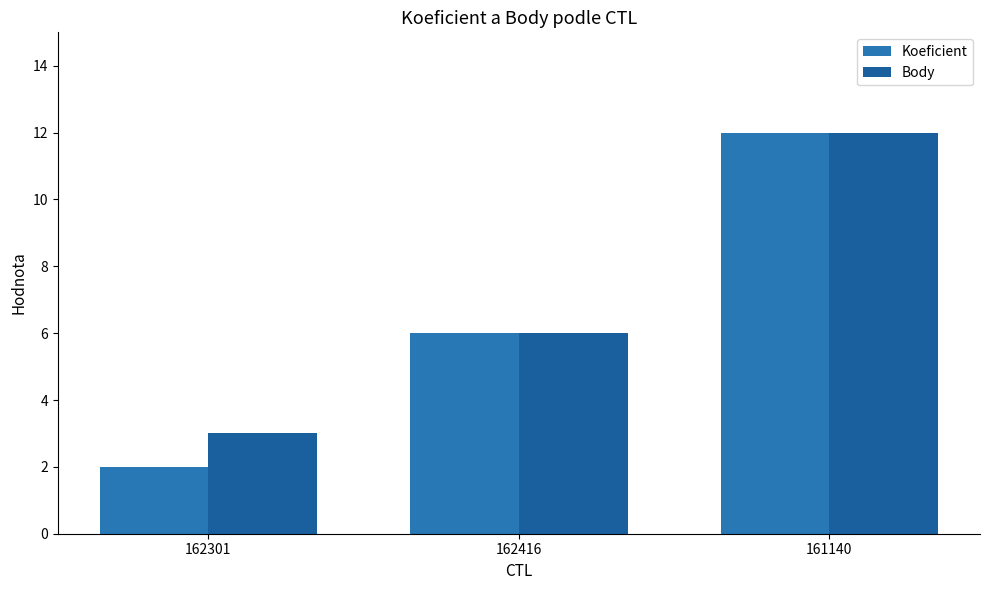

Which category has the lowest value in the Koeficient series?

162301